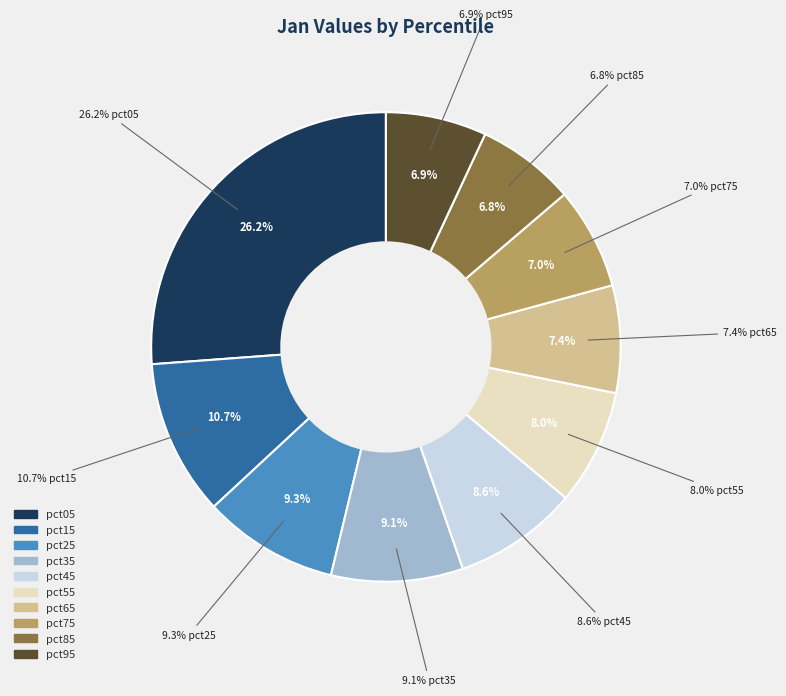

Combined, do pct25 and pct15 account for over 50%?

No